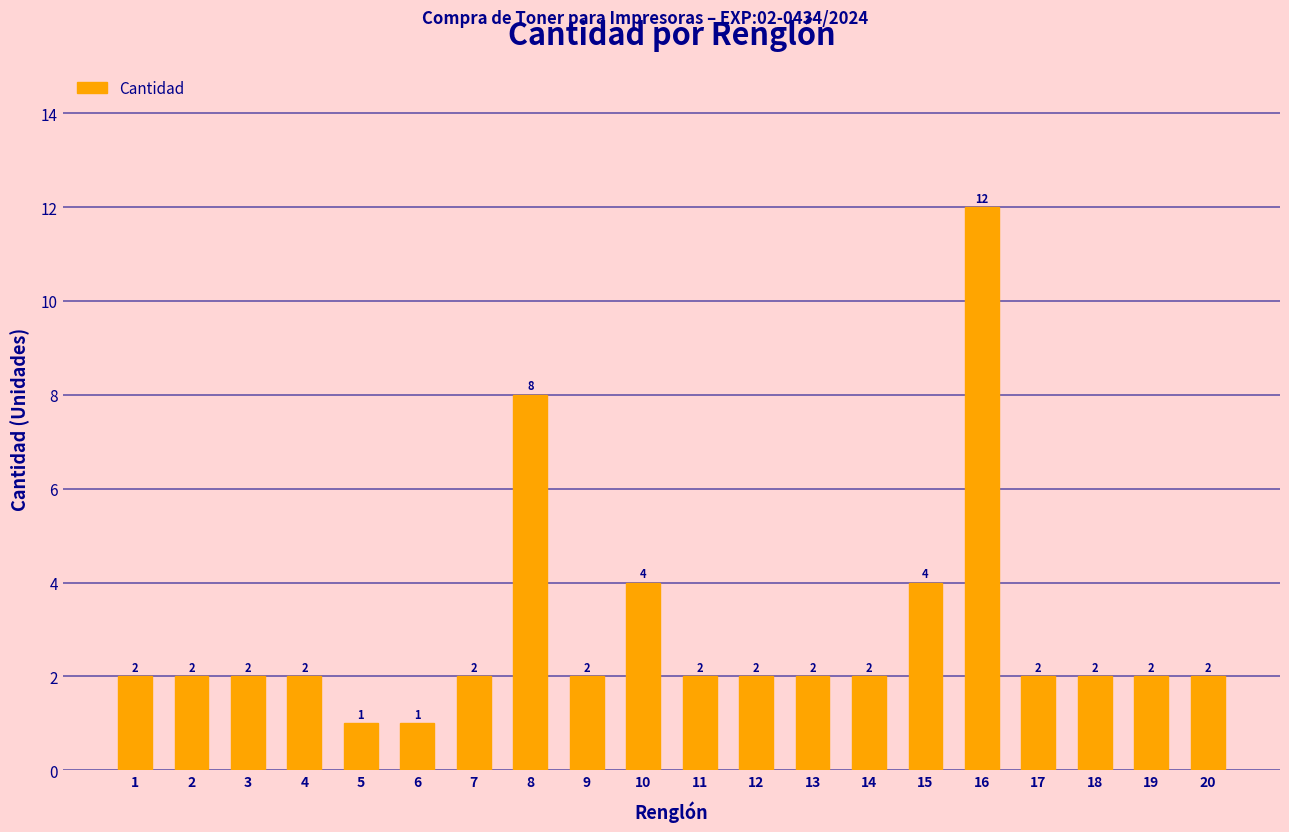

Count the number of data series in this chart.

1